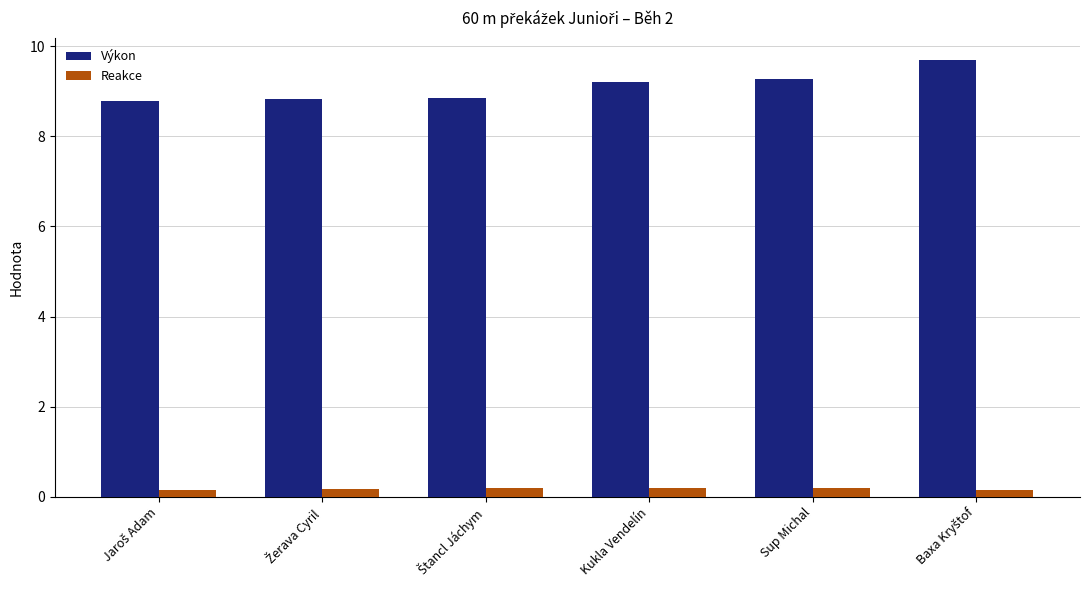

List the series in order of their overall mean, highest first.

Výkon, Reakce